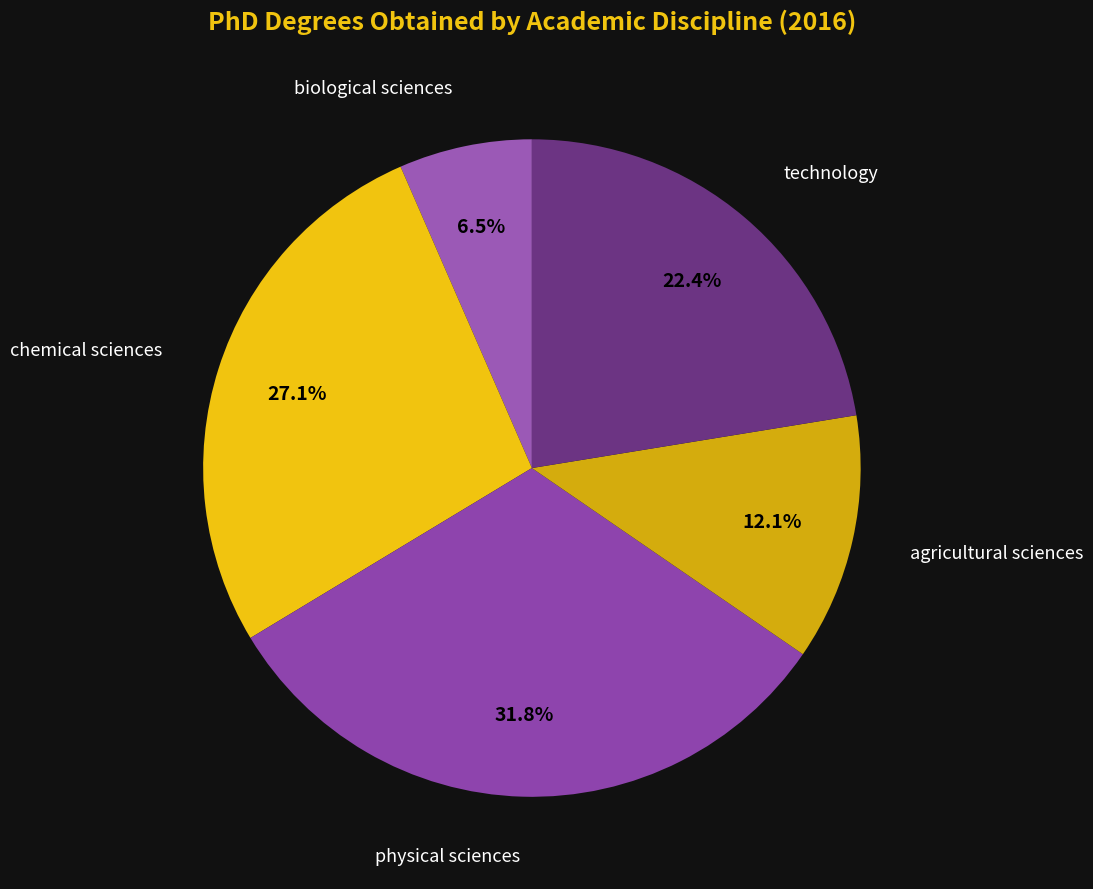

Count the number of slices in the pie.

5